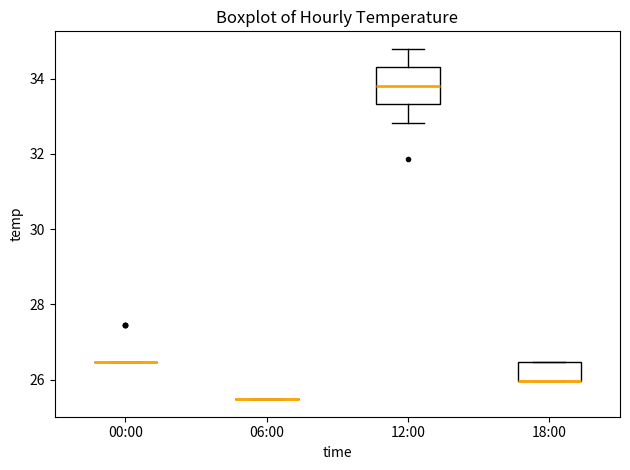

Reading left to right, read every box against the y-axis: the position of its median line, the range the box covers, and the ends of its whiskers. The values are not printed on the chart, so give them approximately, as read against the axis.

00:00: box collapsed to a line at 26.4, whiskers 26.4 to 26.4
06:00: box collapsed to a line at 25.4, whiskers 25.4 to 25.4
12:00: median 33.8, box 33.4 to 34.4, whiskers 32.8 to 34.8
18:00: median 26.0 (drawn on the box's lower edge), box 26.0 to 26.4, whiskers 26.0 to 26.4